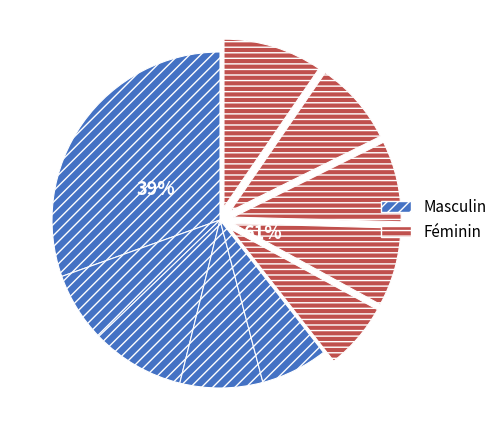

To the nearest percent, what is the difference between the largest and smallest slice percentages?

24%